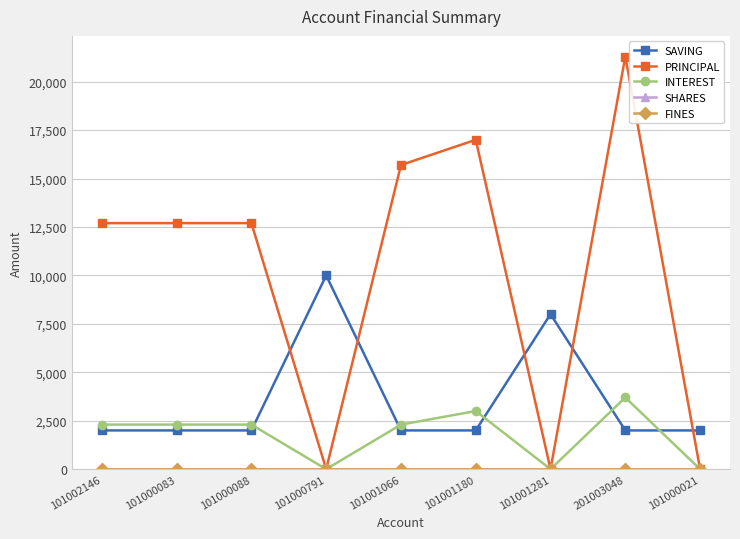

Does the chart have visible grid lines?

Yes